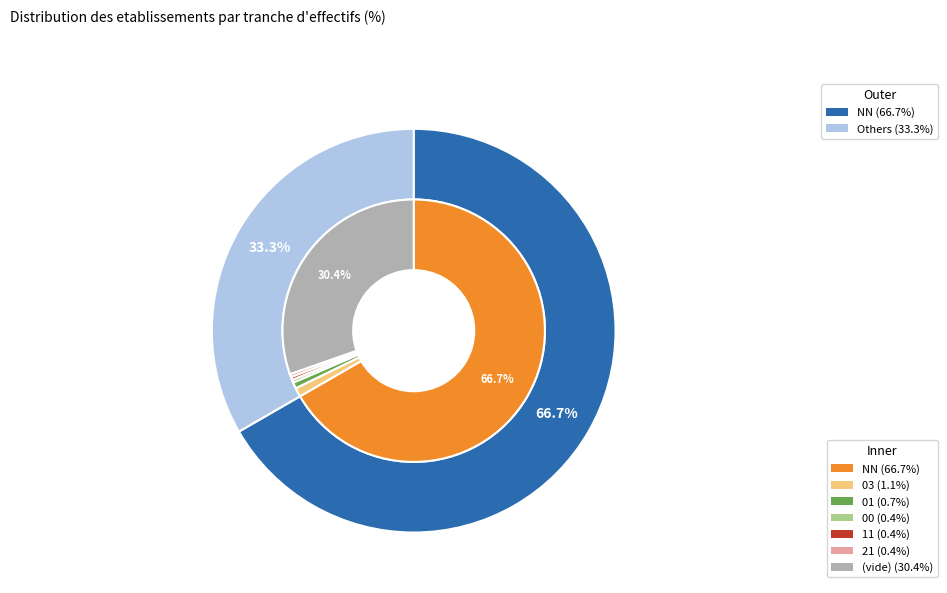

True or false: 11 accounts for 0% of the total.

True